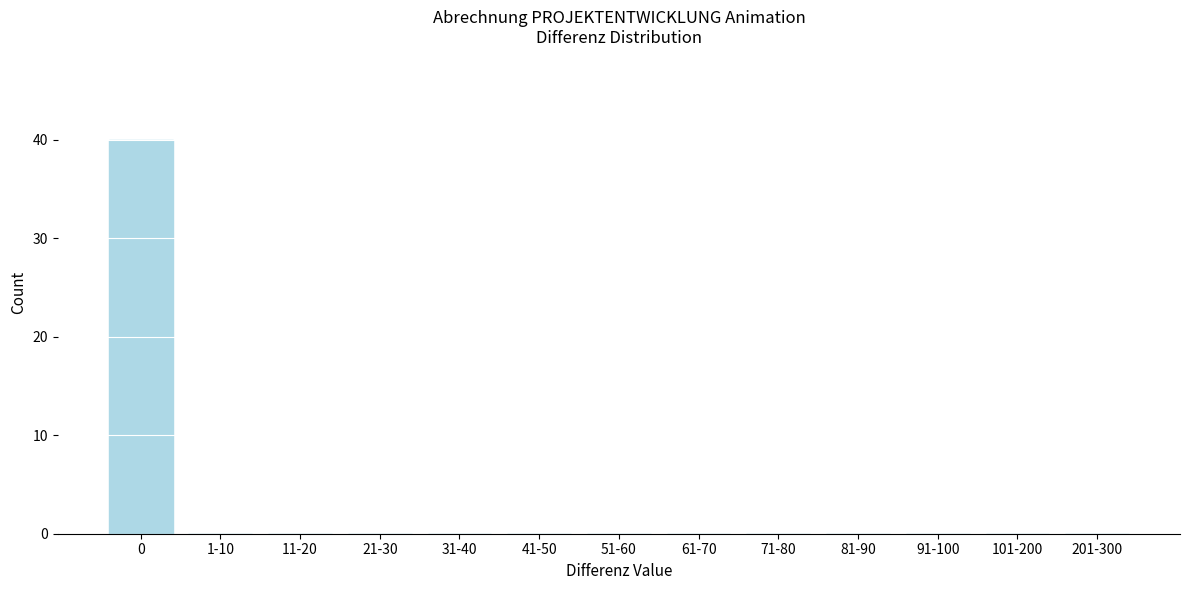

Reading right to left, list all the values displayed in this chart.

201-300=0	101-200=0	91-100=0	81-90=0	71-80=0	61-70=0	51-60=0	41-50=0	31-40=0	21-30=0	11-20=0	1-10=0	0=40